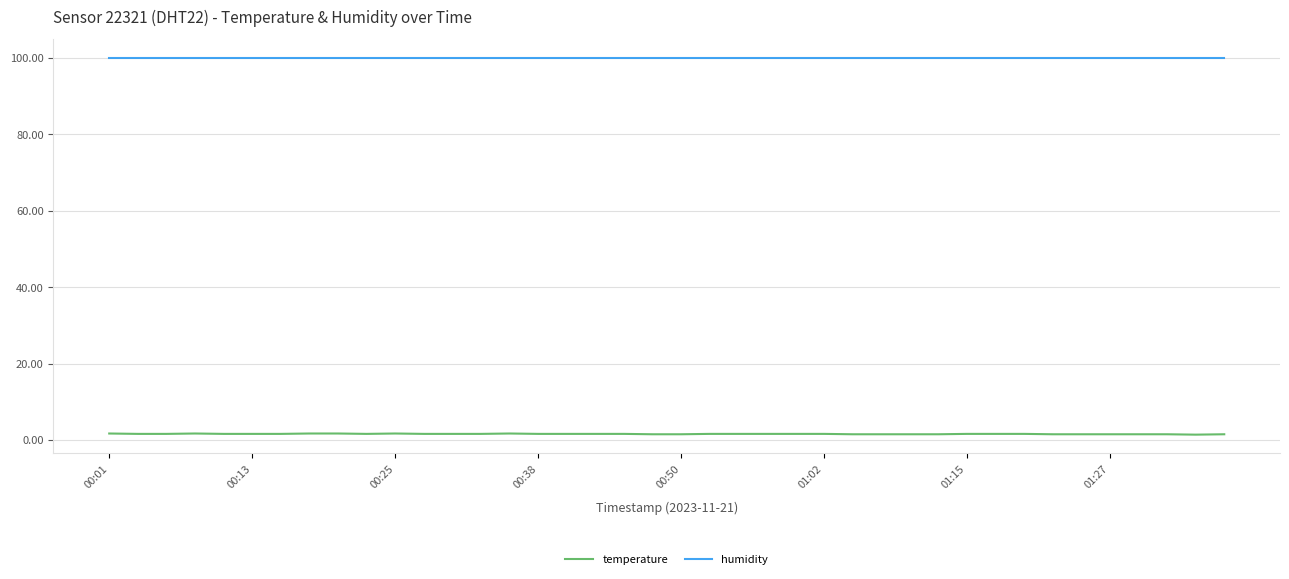

Rank the series by their average value, from highest to lowest.

humidity, temperature